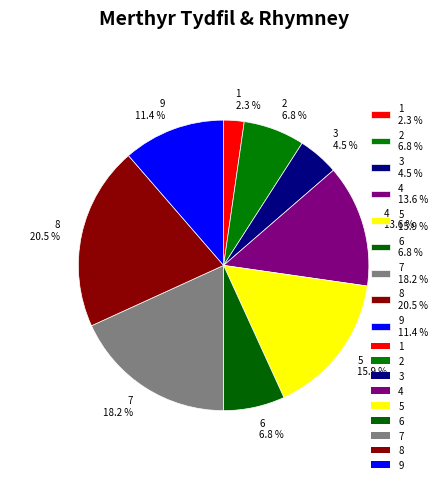

Approximately how many times larger is the value at 5 compared to 7?

0.9